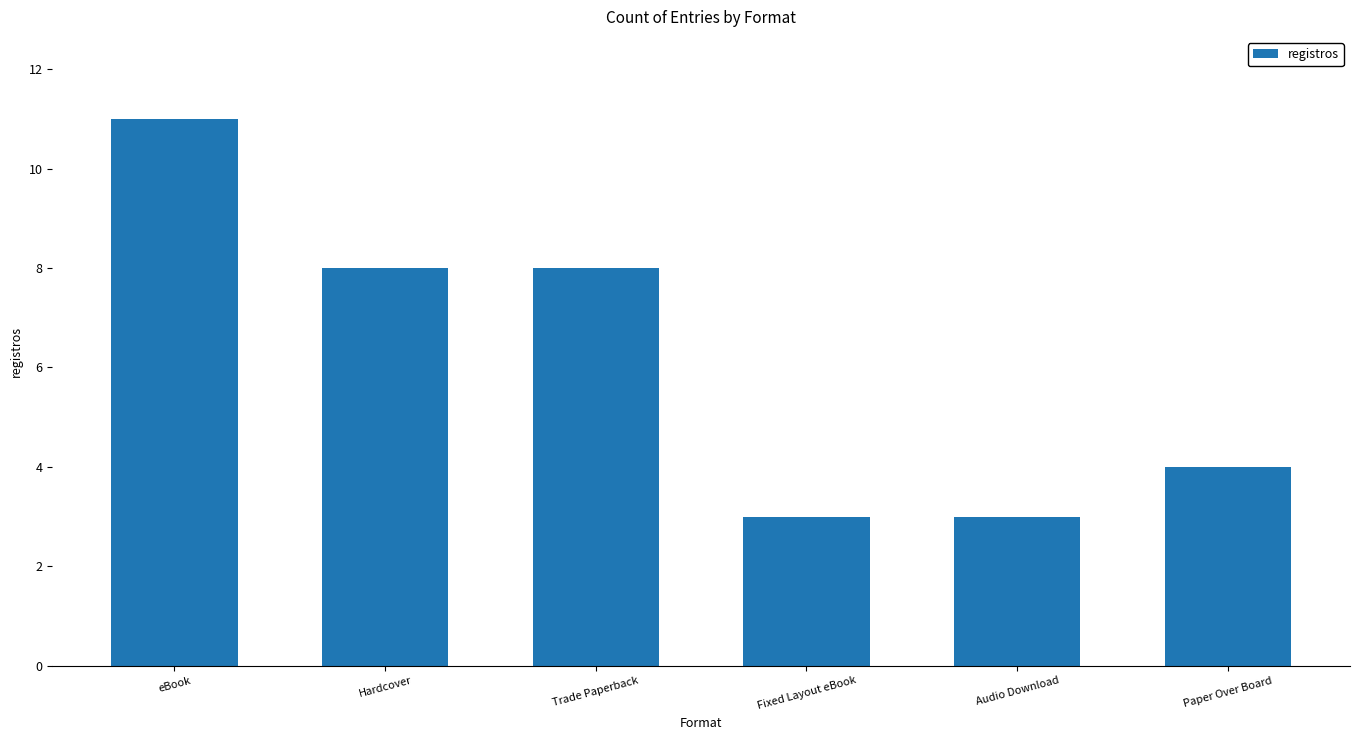

Count the number of categories in the chart.

6